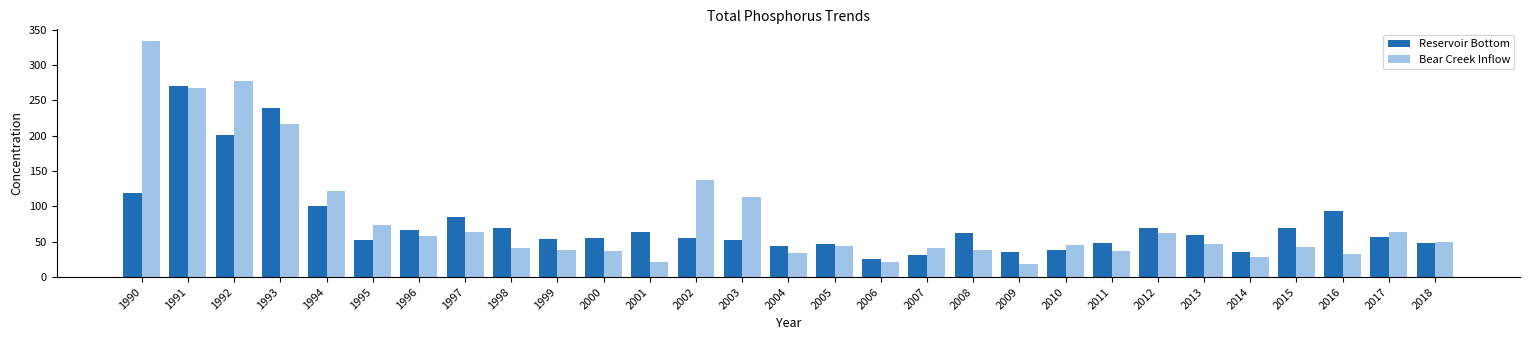

What is the difference between the Reservoir Bottom values at 2011 and 2008?

14.3